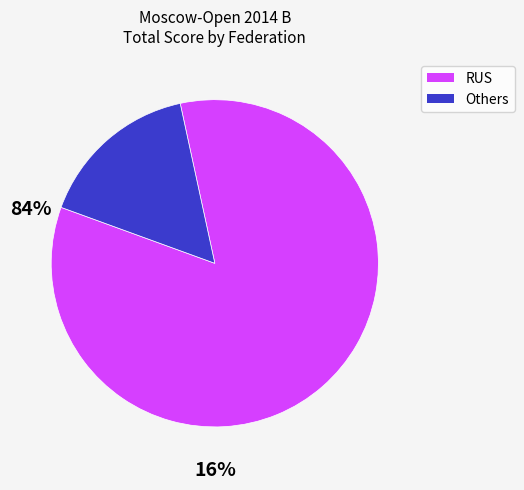

Is there a majority slice in this chart?

Yes